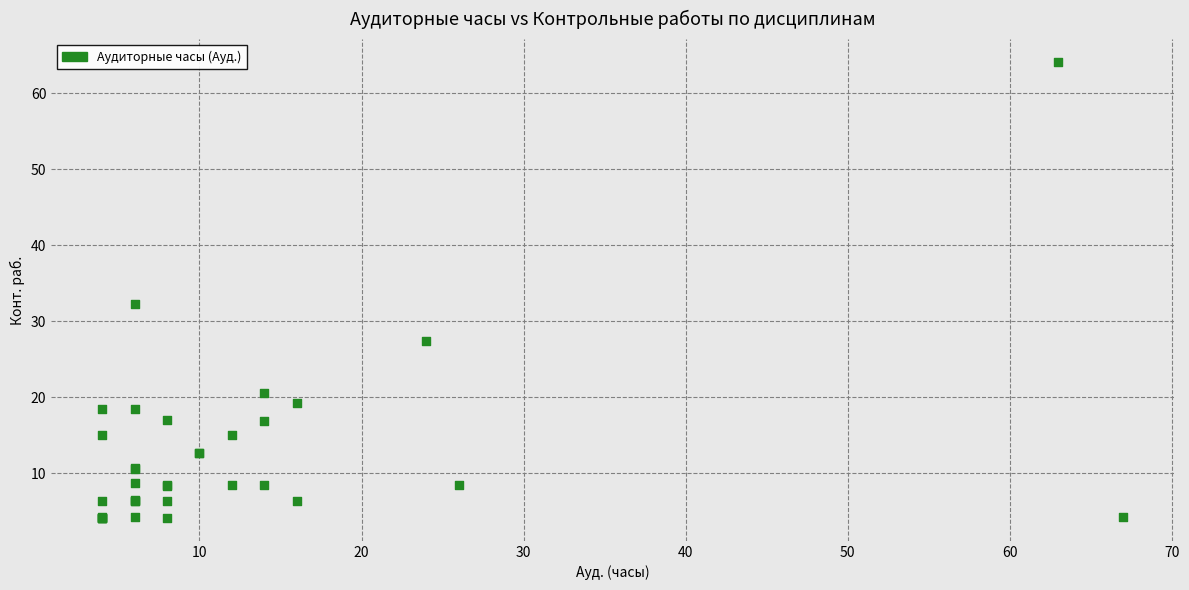

What Y value in the scatter plot is closest to 34?

32.3